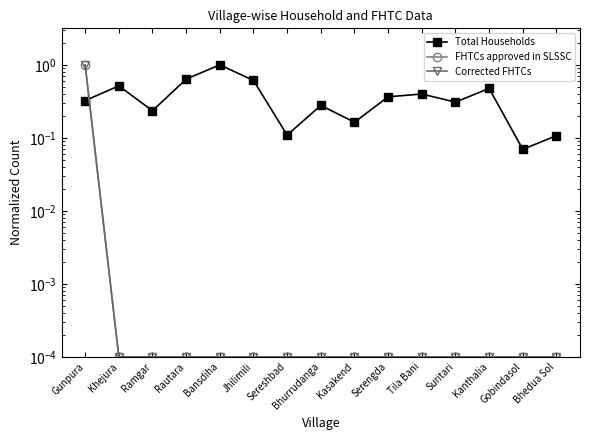

Where do Total Households and Corrected FHTCs first cross each other?

Gunpura and Khejura